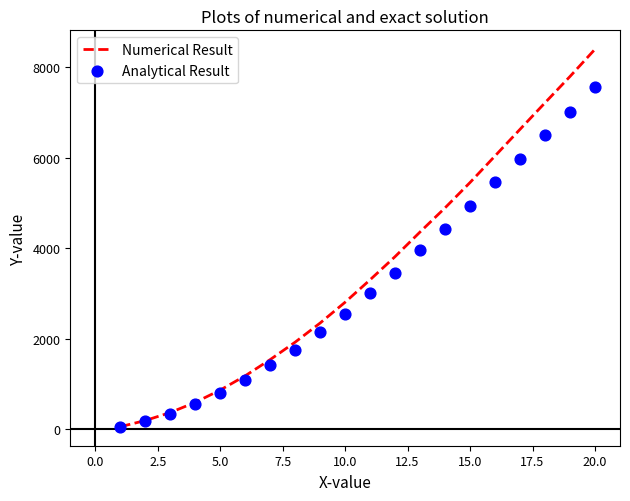

Which series contains the lowest Y value?

Analytical Result